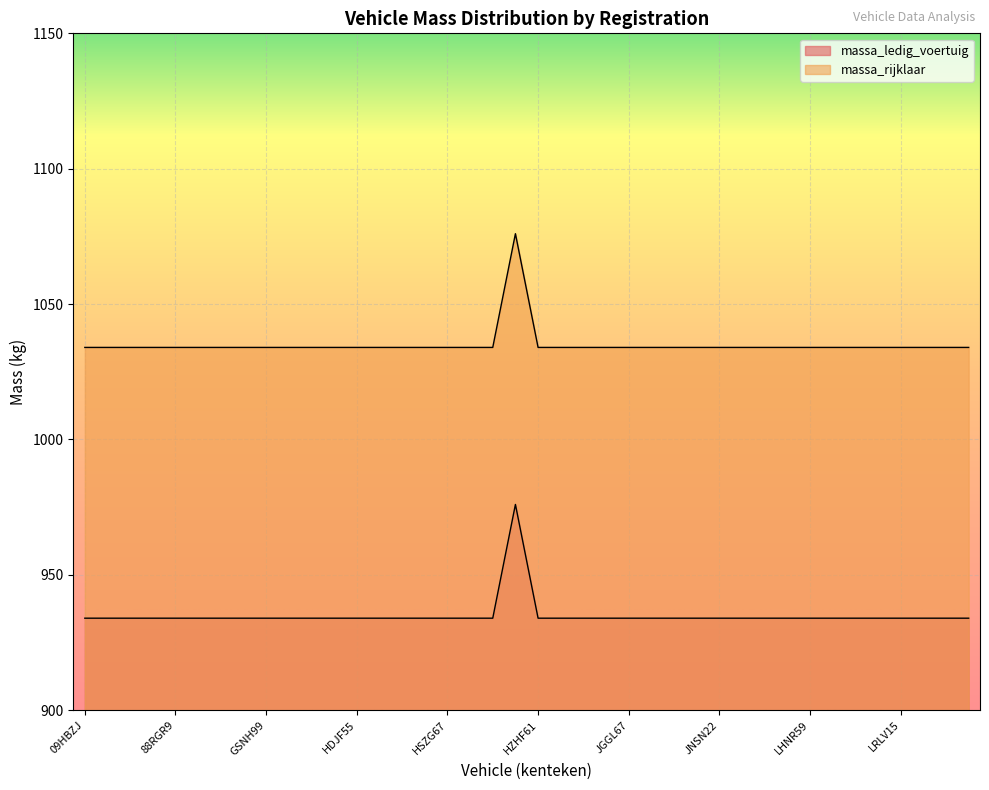

What position from the left is JNSN22?

29